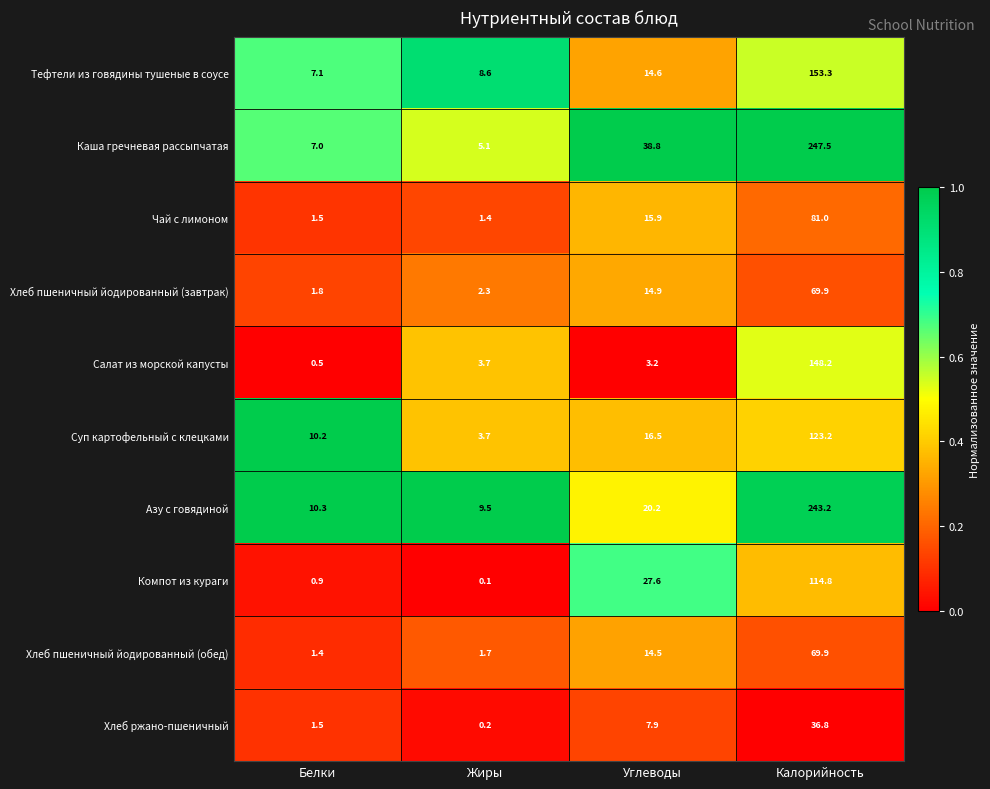

At how many categories does at least one series exceed 0?

4